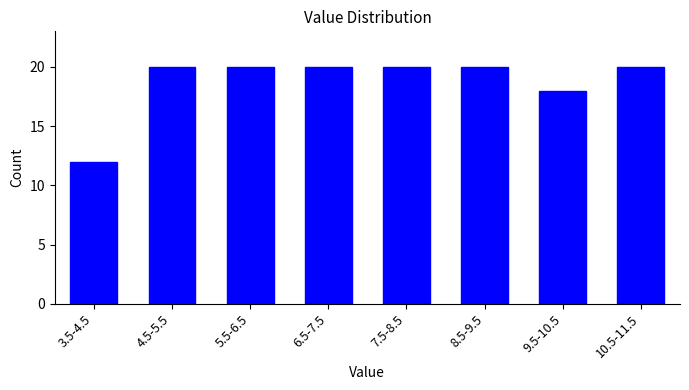

Reading left to right, what are all the values shown in this chart?

3.5-4.5=12	4.5-5.5=20	5.5-6.5=20	6.5-7.5=20	7.5-8.5=20	8.5-9.5=20	9.5-10.5=18	10.5-11.5=20